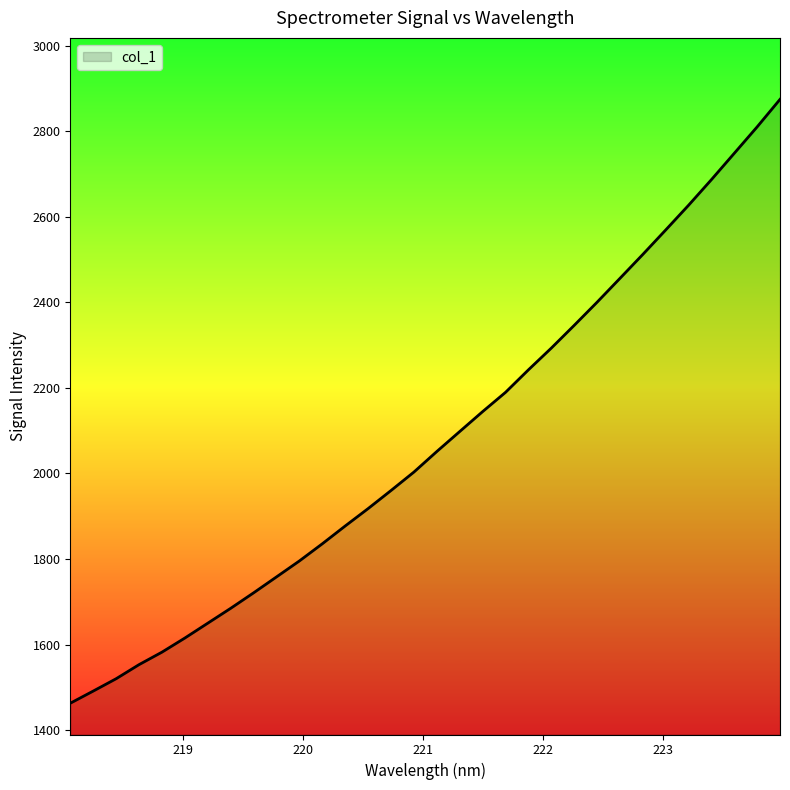

What is the smallest value displayed?

1462.7